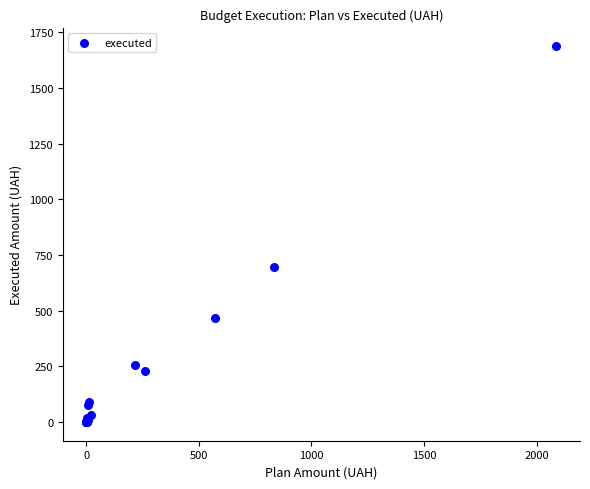

What Y value in the scatter plot is closest to 843?

693.9